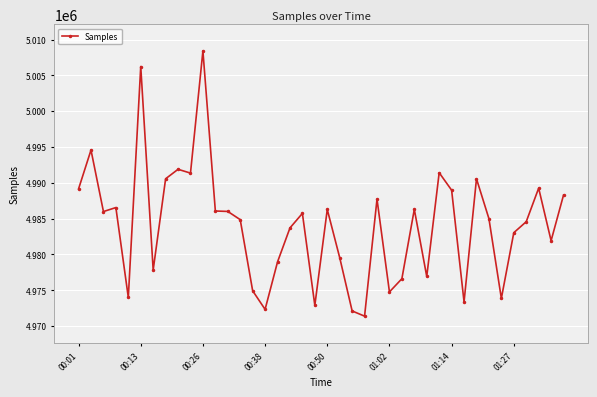

True or false: the data has more than 1 interior local peaks.

True